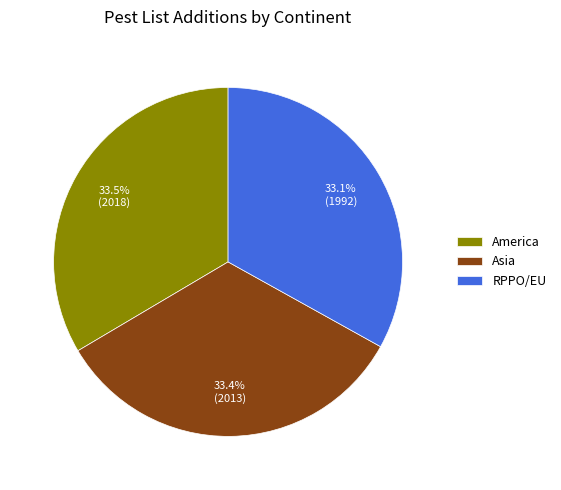

The Asia slice represents 33% of the pie. True or false?

True